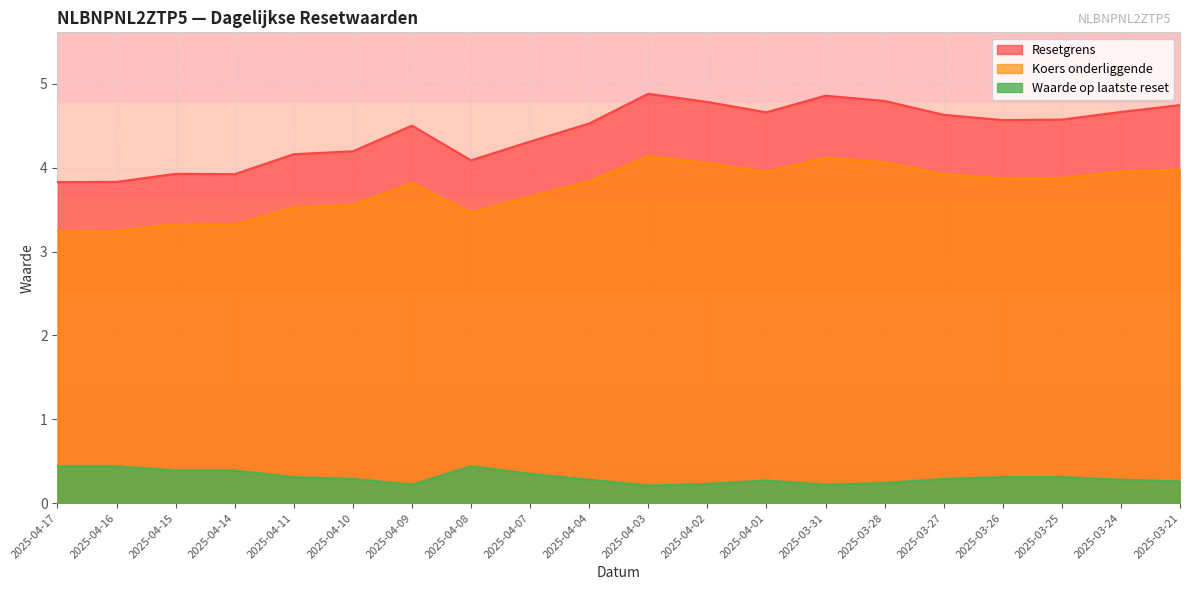

What position from the left is 2025-03-26?

17